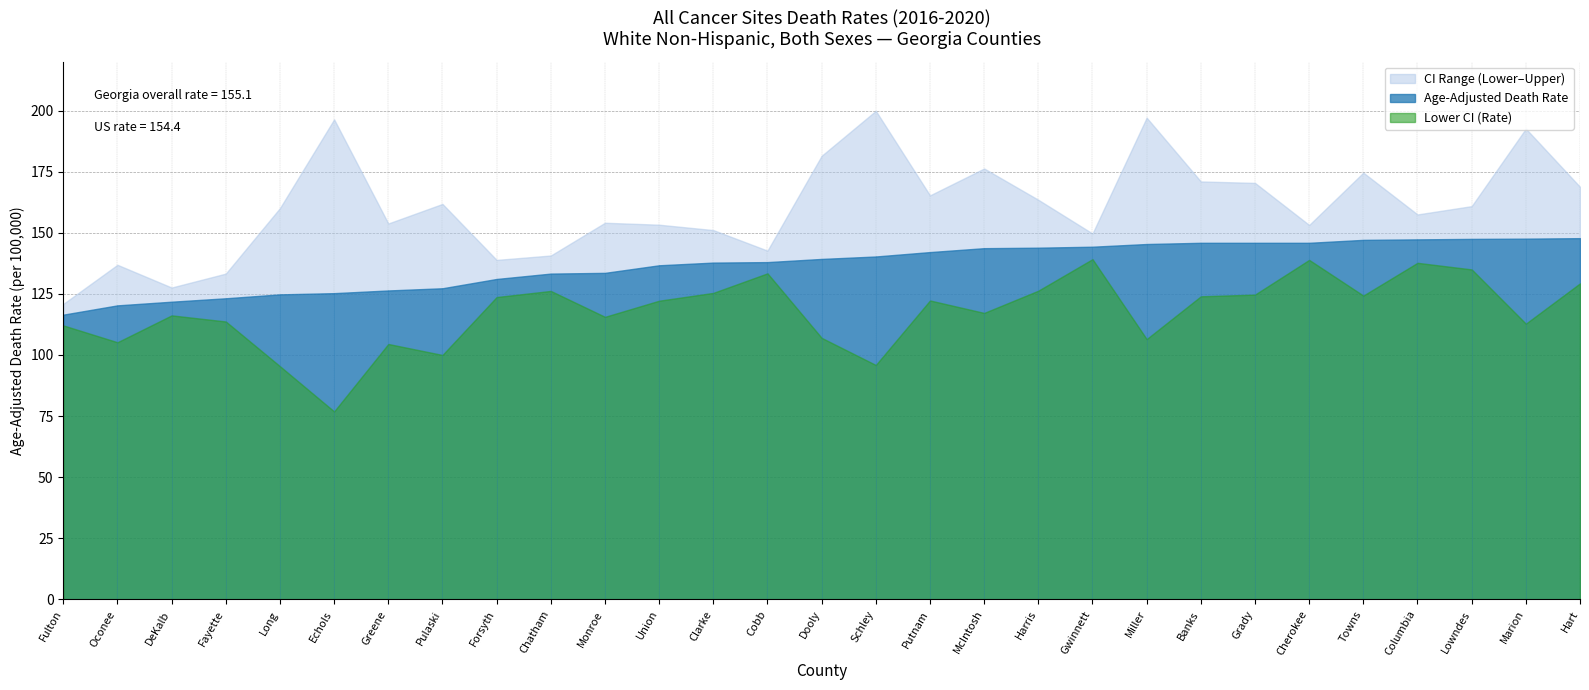

What is the value of the Age-Adjusted Death Rate point at the 6th from the left?

125.3